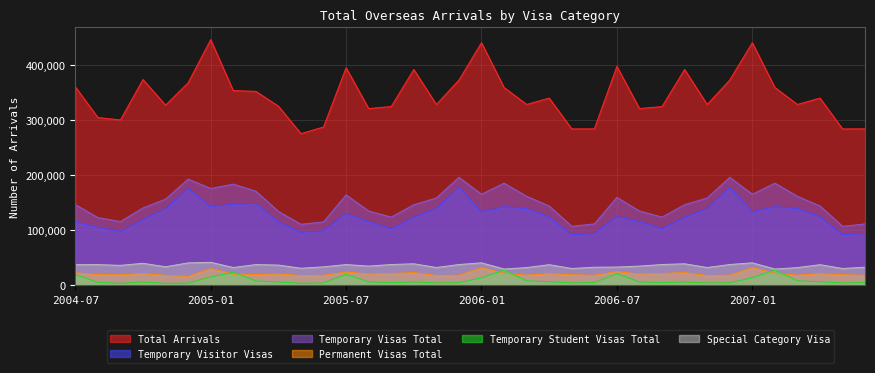

What is the value of the Special Category Visa point at the 19th from the left?

40760